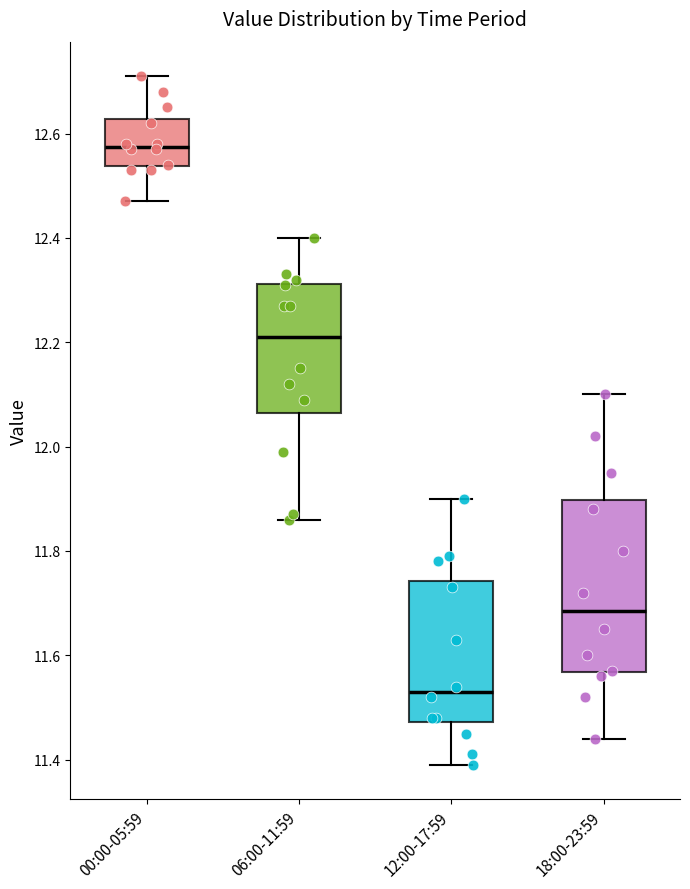

Reading left to right, transcribe this box plot: for each box, give where its median line is, the range the box spans, and where its two whiskers end, as read against the y-axis. The values are not printed on the chart, so give them approximately, as read against the axis.

00:00-05:59: median 12.58, box 12.54 to 12.62, whiskers 12.48 to 12.72
06:00-11:59: median 12.22, box 12.06 to 12.32, whiskers 11.86 to 12.40
12:00-17:59: median 11.54, box 11.48 to 11.74, whiskers 11.40 to 11.90
18:00-23:59: median 11.68, box 11.56 to 11.90, whiskers 11.44 to 12.10